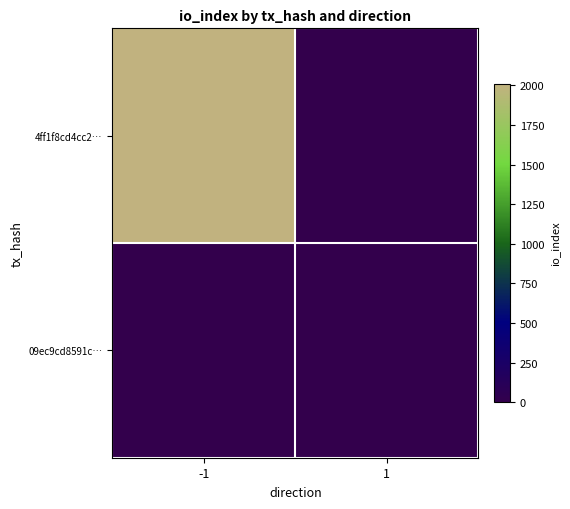

Reading right to left, extract all data points from this chart.

4ff1f8cd4cc2…: 1=0	-1=2009
09ec9cd8591c…: 1=0	-1=0